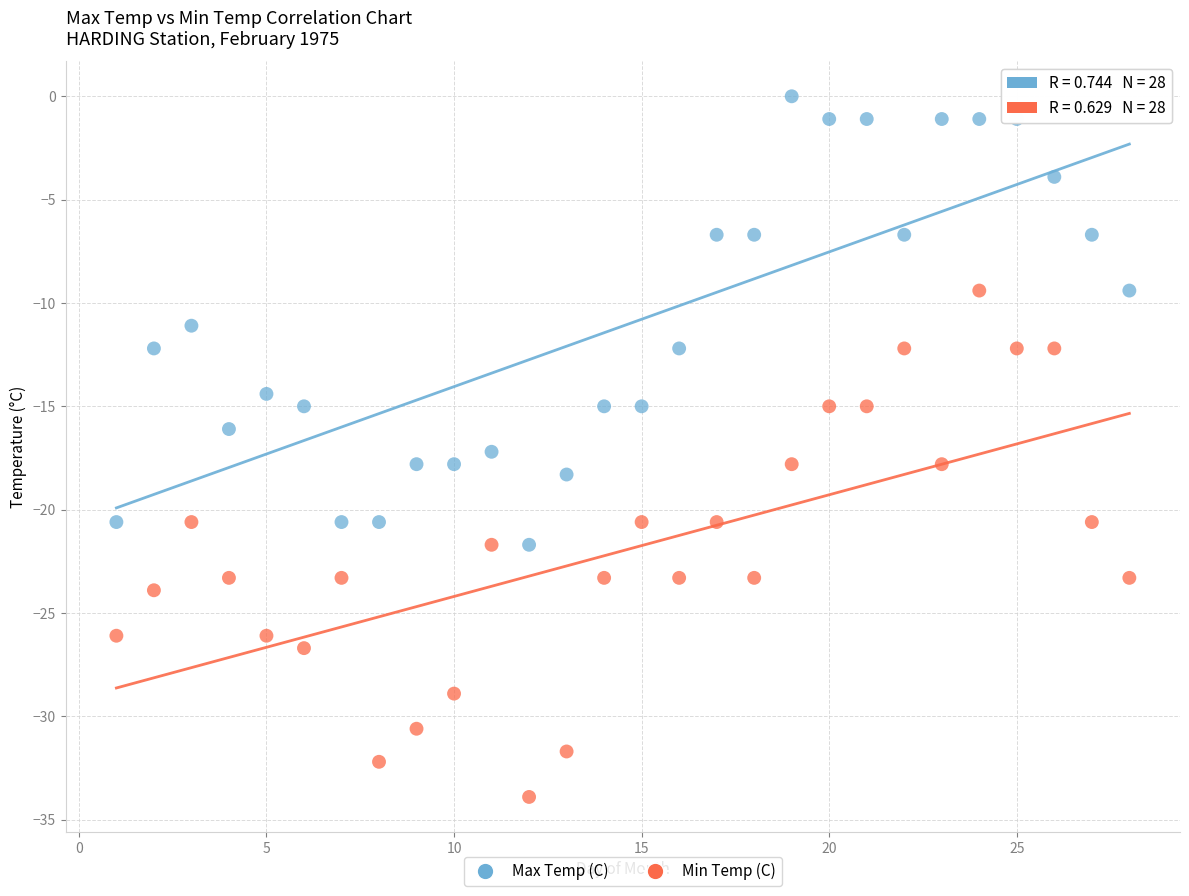

Which series contains the highest Y value?

Max Temp (C)